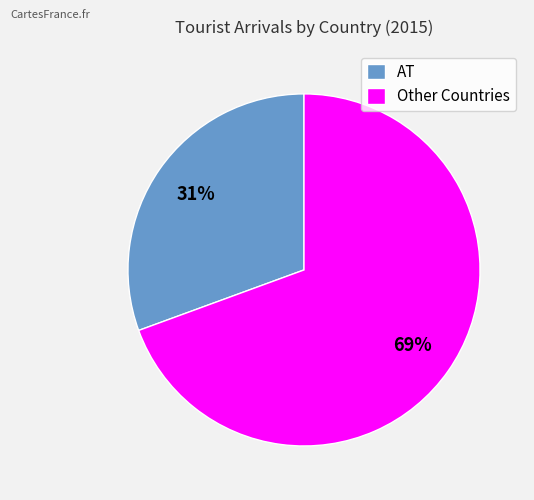

How many segments does this pie chart have?

2